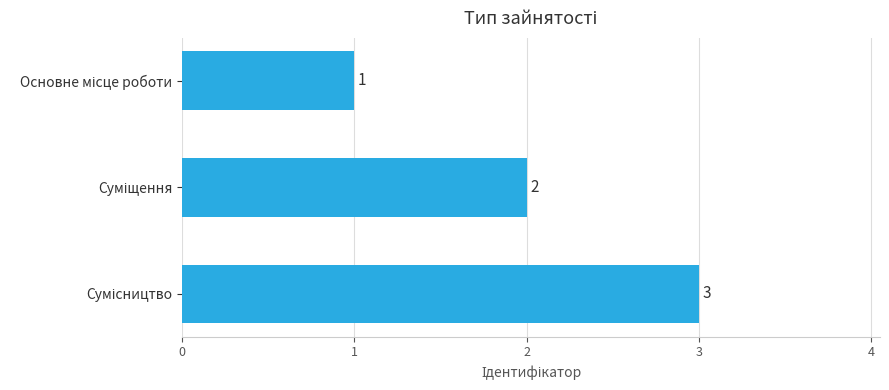

What is the greatest value displayed?

3